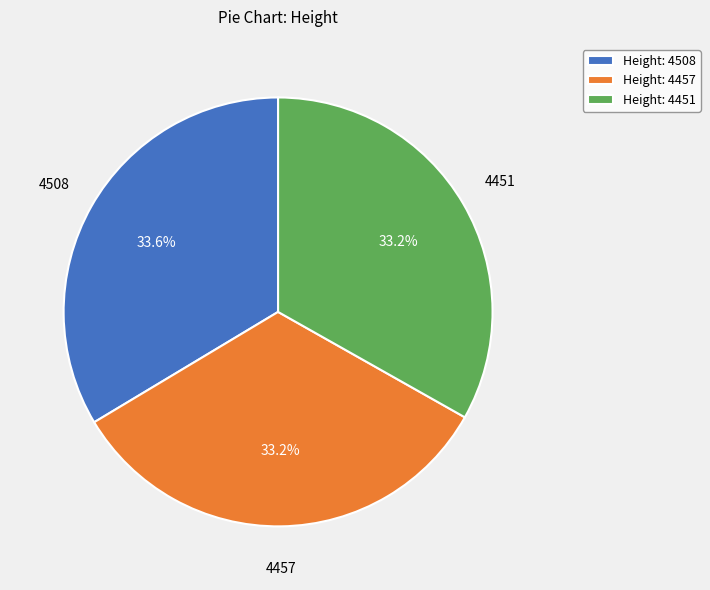

Approximately how many times larger is the value at Height: 4457 compared to Height: 4508?

1.0